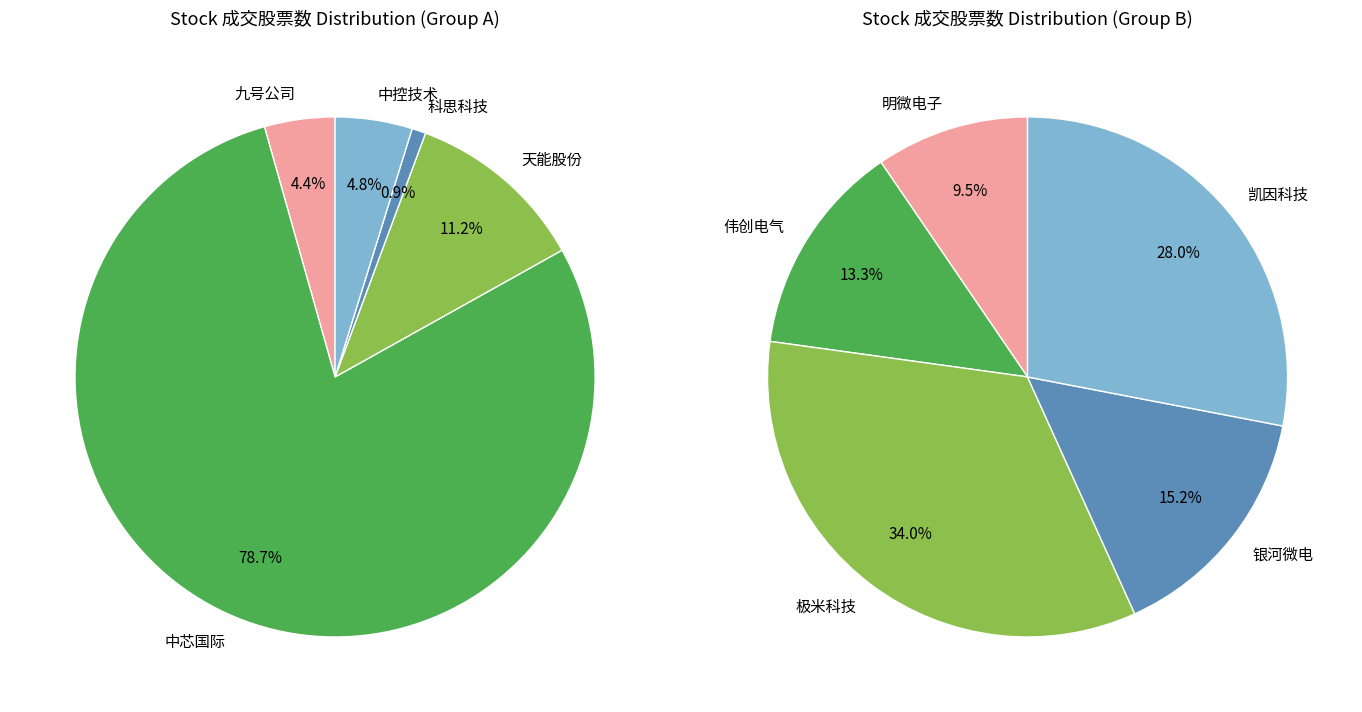

Which slice is the largest?

中芯国际